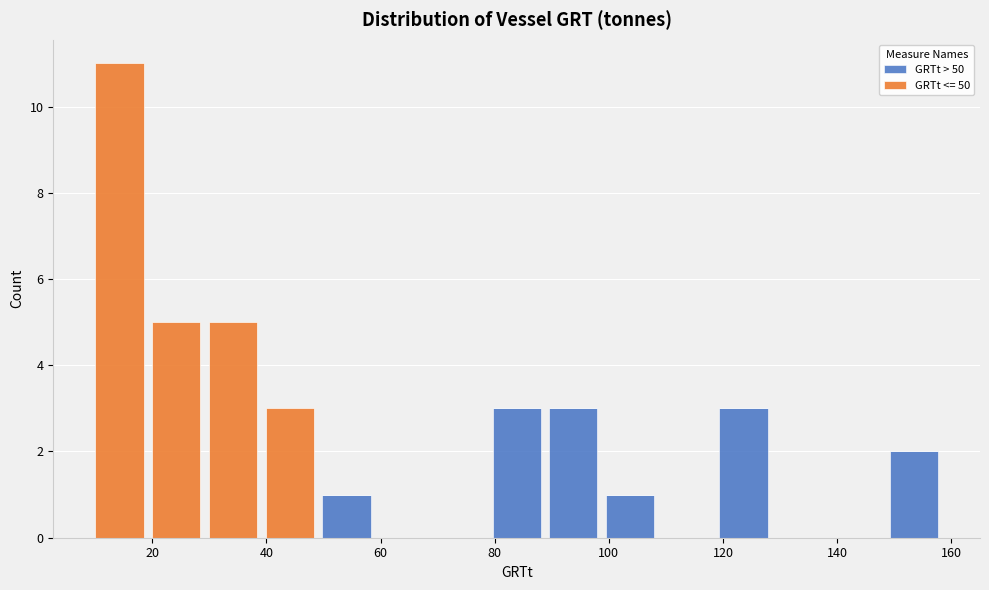

Reading left to right, transcribe this chart: for each stacked bar, give the range it covers on the x-axis and its total height. Neither the bar edges nor the heights are printed on the chart, so give them approximately, as read against the axes.

10 to 20: 11
20 to 30: 5
30 to 40: 5
40 to 50: 3
50 to 60: 1
60 to 68: 0
68 to 78: 0
78 to 88: 3
88 to 98: 3
98 to 108: 1
108 to 118: 0
118 to 128: 3
128 to 138: 0
138 to 148: 0
148 to 158: 2